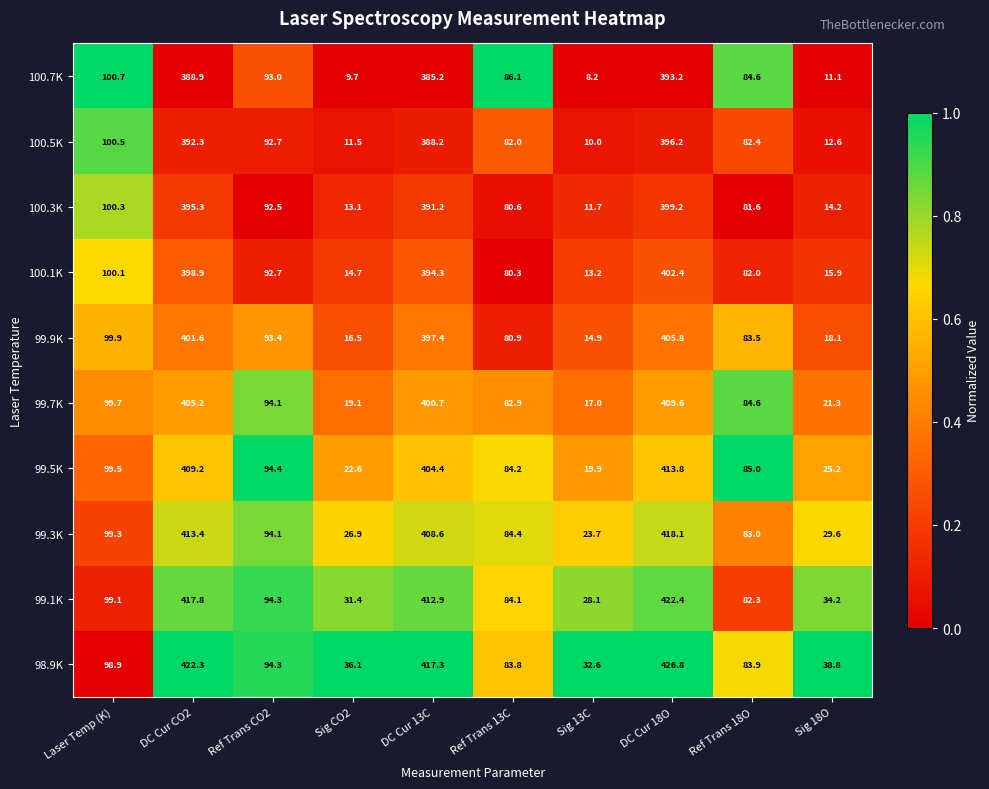

What is the difference between the highest and lowest values at Sig 18O?

27.7